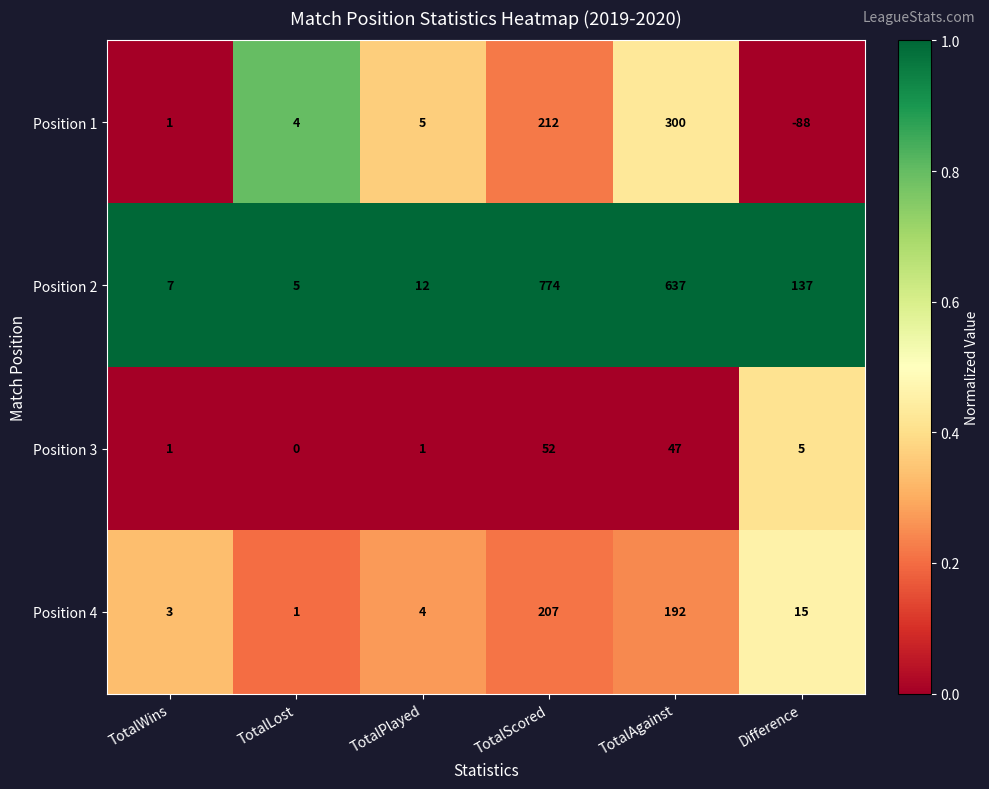

What is the difference between the maximum and minimum values in the Position 3 series?

52